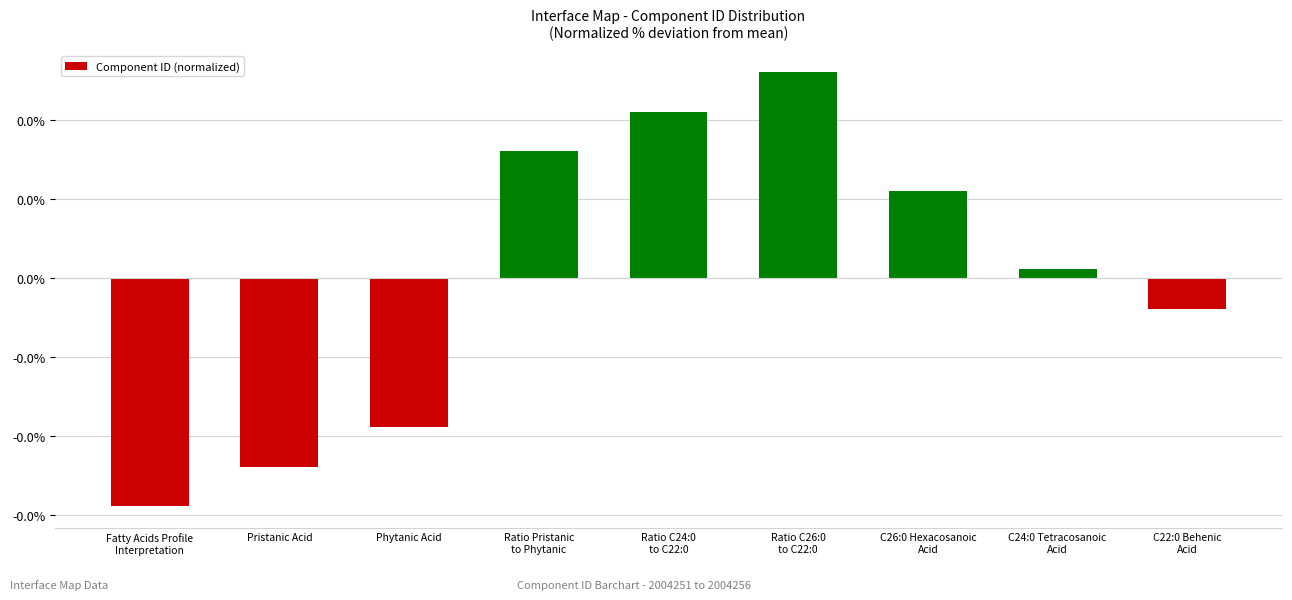

Does the chart contain any negative values?

Yes